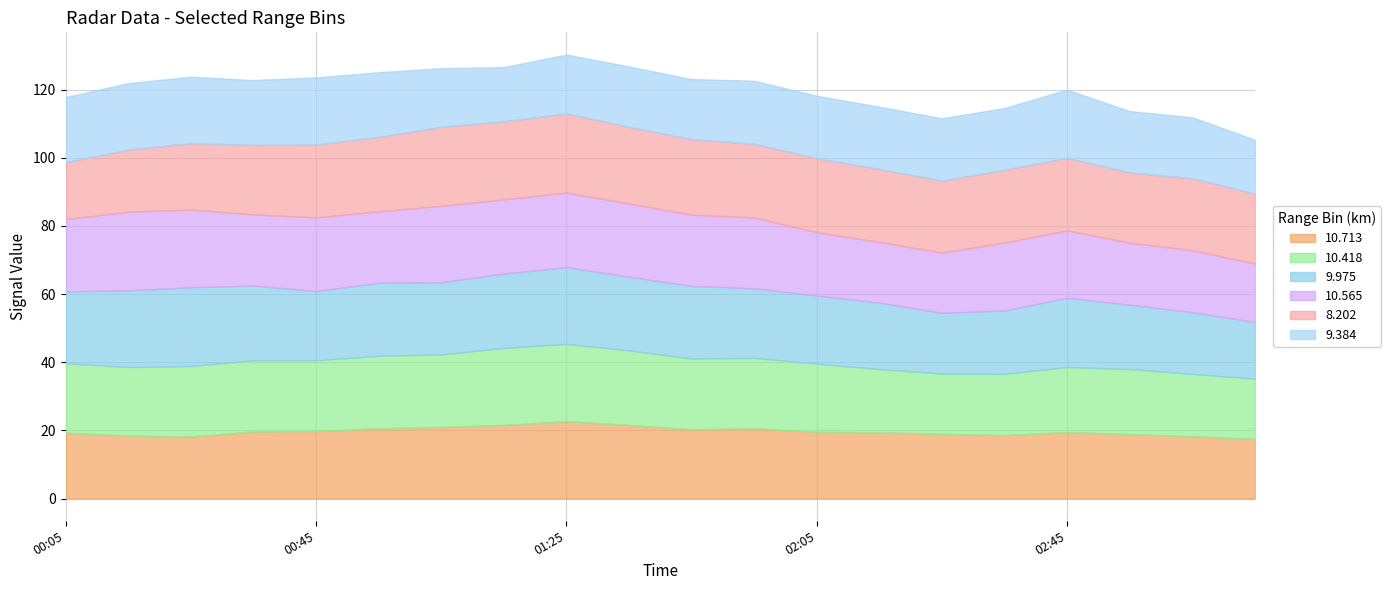

The value of 9.975 at 1997/03/23 00:15 is 35.7. True or false?

False